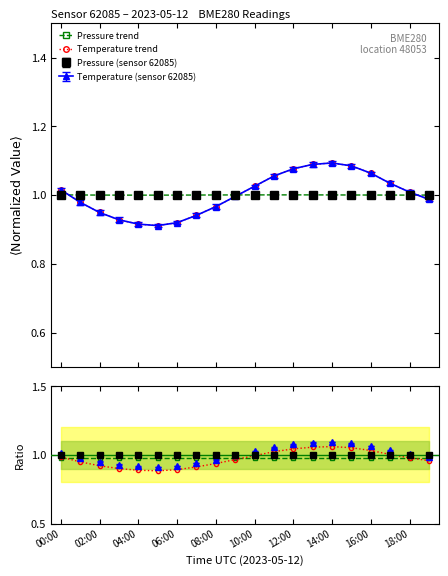

How many lines are shown in the chart?

2